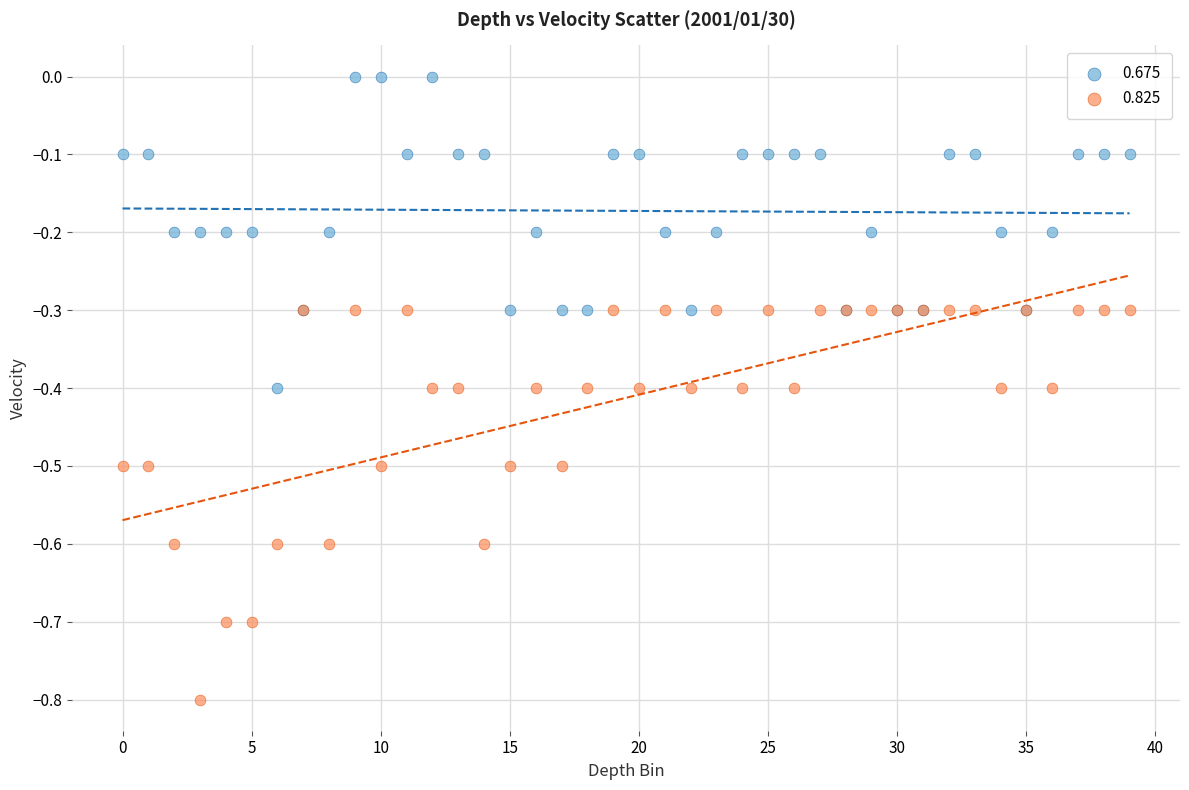

Which series reaches the minimum Y coordinate?

0.825